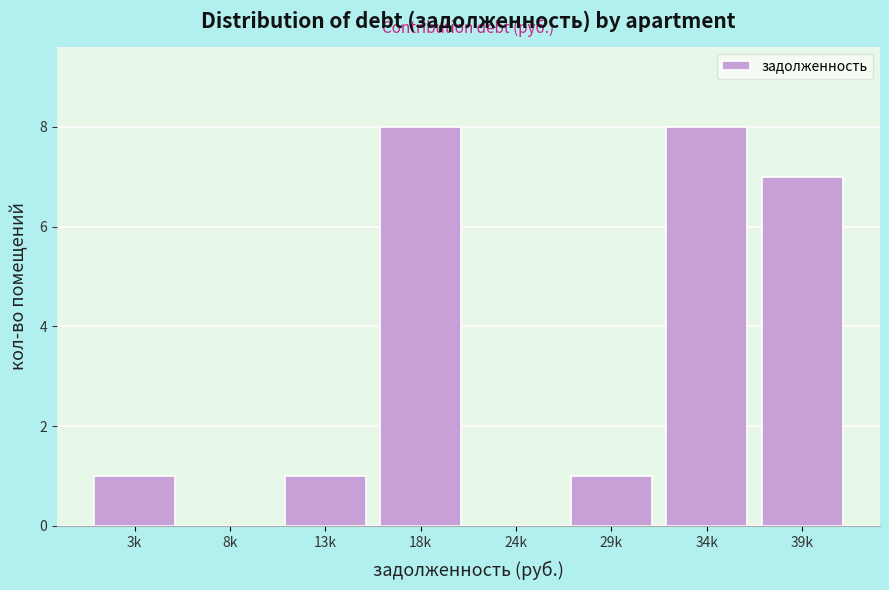

Reading left to right, what are all the values shown in this chart?

3k=1	8k=0	13k=1	18k=8	24k=0	29k=1	34k=8	39k=7